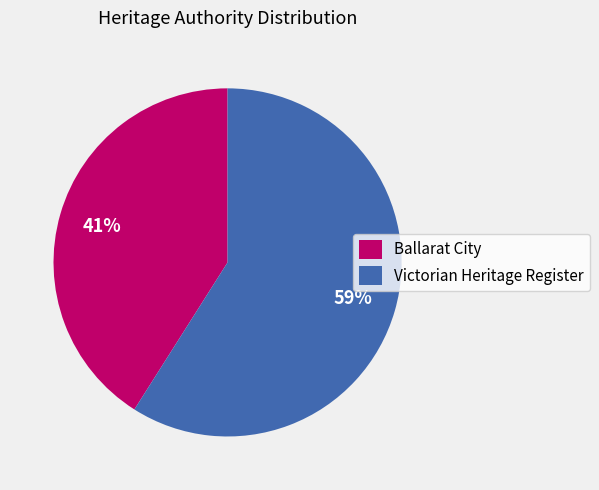

Between Victorian Heritage Register and Ballarat City, which is larger?

Victorian Heritage Register